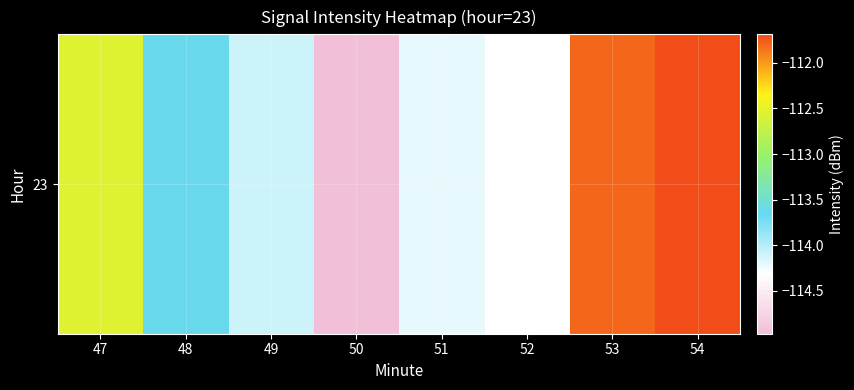

Rank the categories by value from lowest to highest.

50, 52, 51, 49, 48, 47, 53, 54